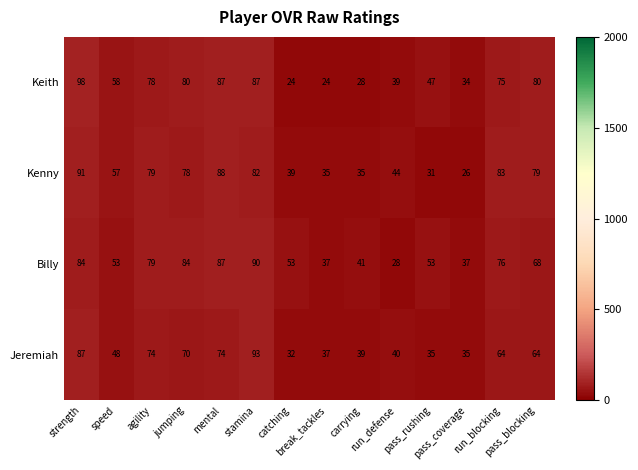

Rank the series by their maximum value, from highest to lowest.

Keith, Jeremiah, Kenny, Billy